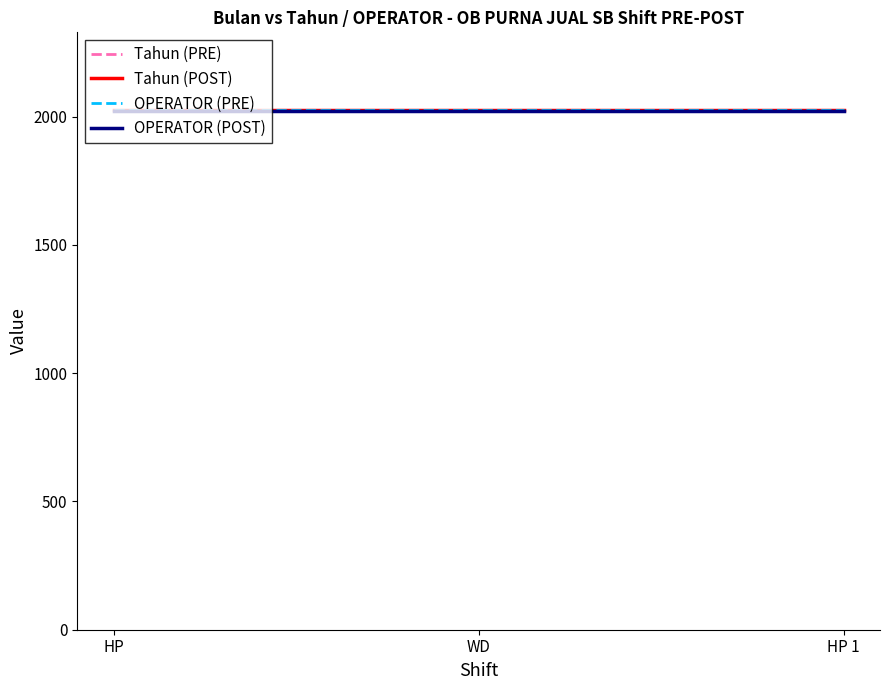

How many lines are shown in the chart?

4